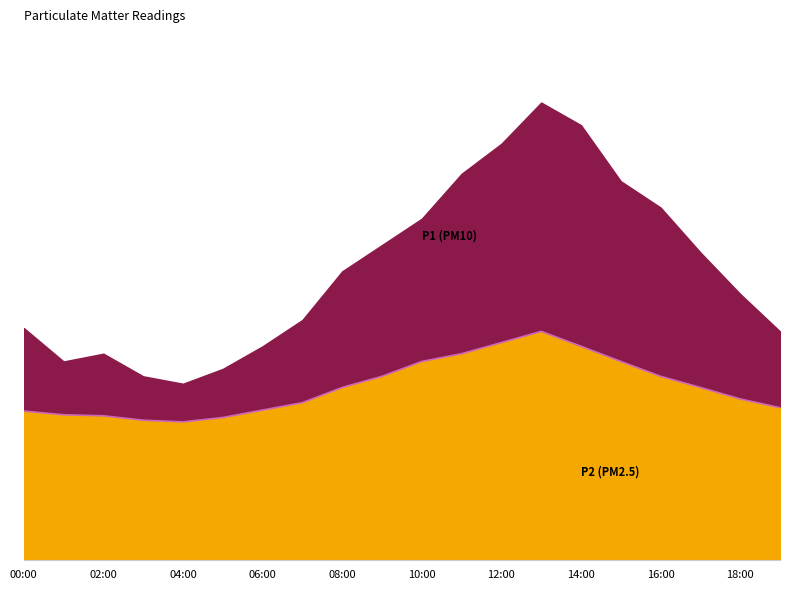

How many data points are above 5?

10